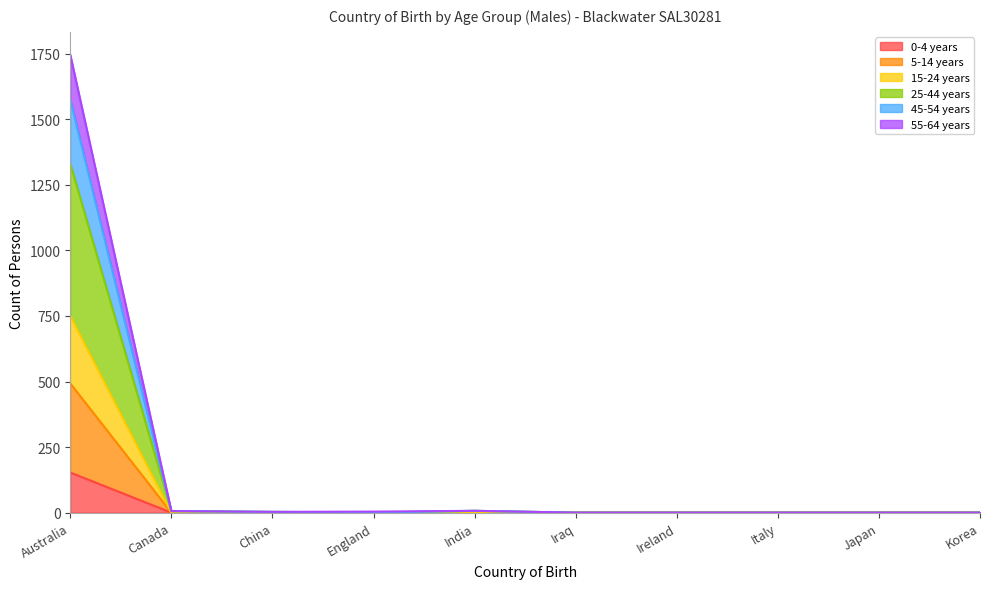

Which category has the lowest value across all series?

Canada